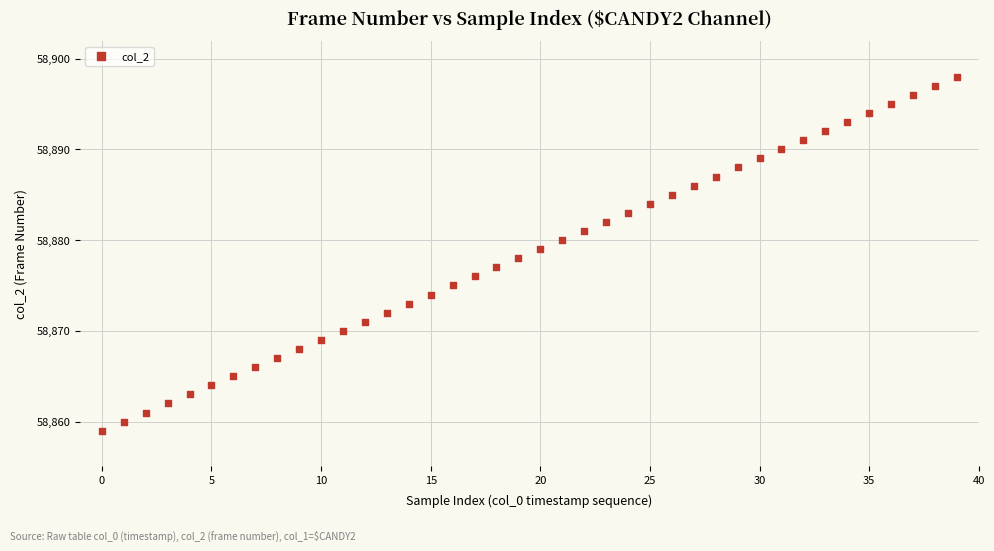

What is the range of Y values (max minus min)?

39